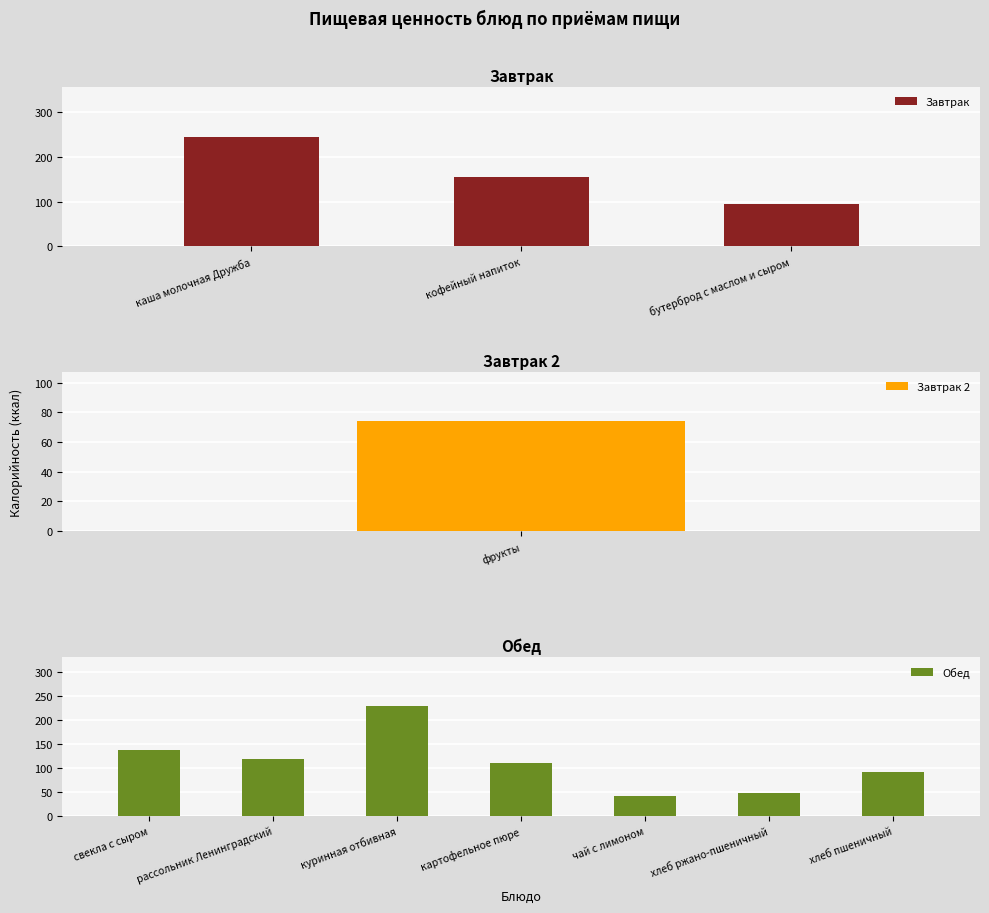

The value of Завтрак at бутерброд с маслом и сыром is 94. True or false?

True